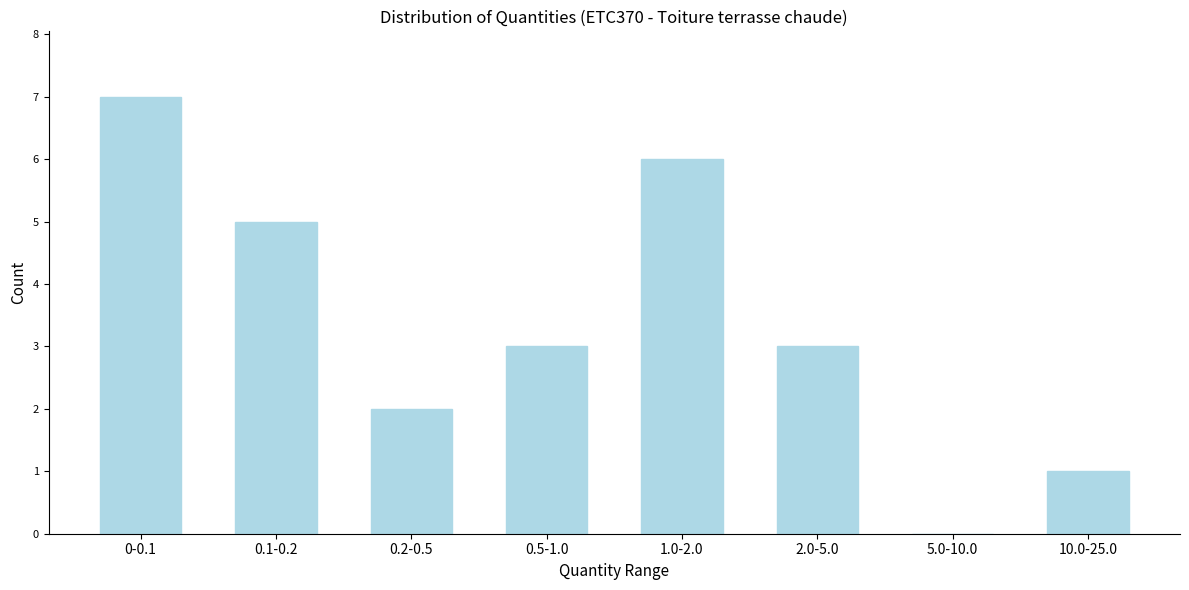

Reading left to right, list all the values displayed in this chart.

0-0.1=7	0.1-0.2=5	0.2-0.5=2	0.5-1.0=3	1.0-2.0=6	2.0-5.0=3	5.0-10.0=0	10.0-25.0=1